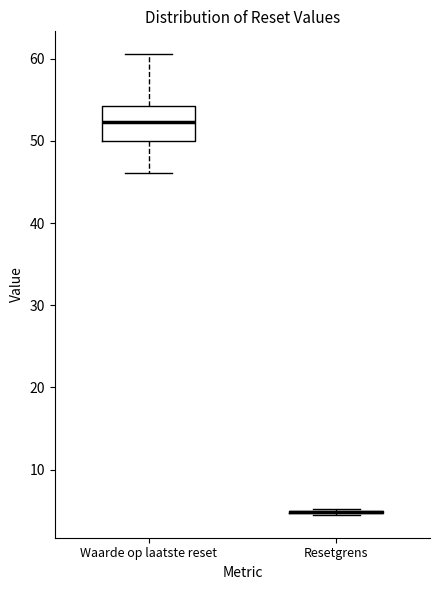

Reading left to right, transcribe this box plot: for each box, give where its median line is, the range the box spans, and where its two whiskers end, as read against the y-axis. The values are not printed on the chart, so give them approximately, as read against the axis.

Waarde op laatste reset: median 52, box 50 to 54, whiskers 46 to 61
Resetgrens: box collapsed to a line at 5, whiskers 5 to 5